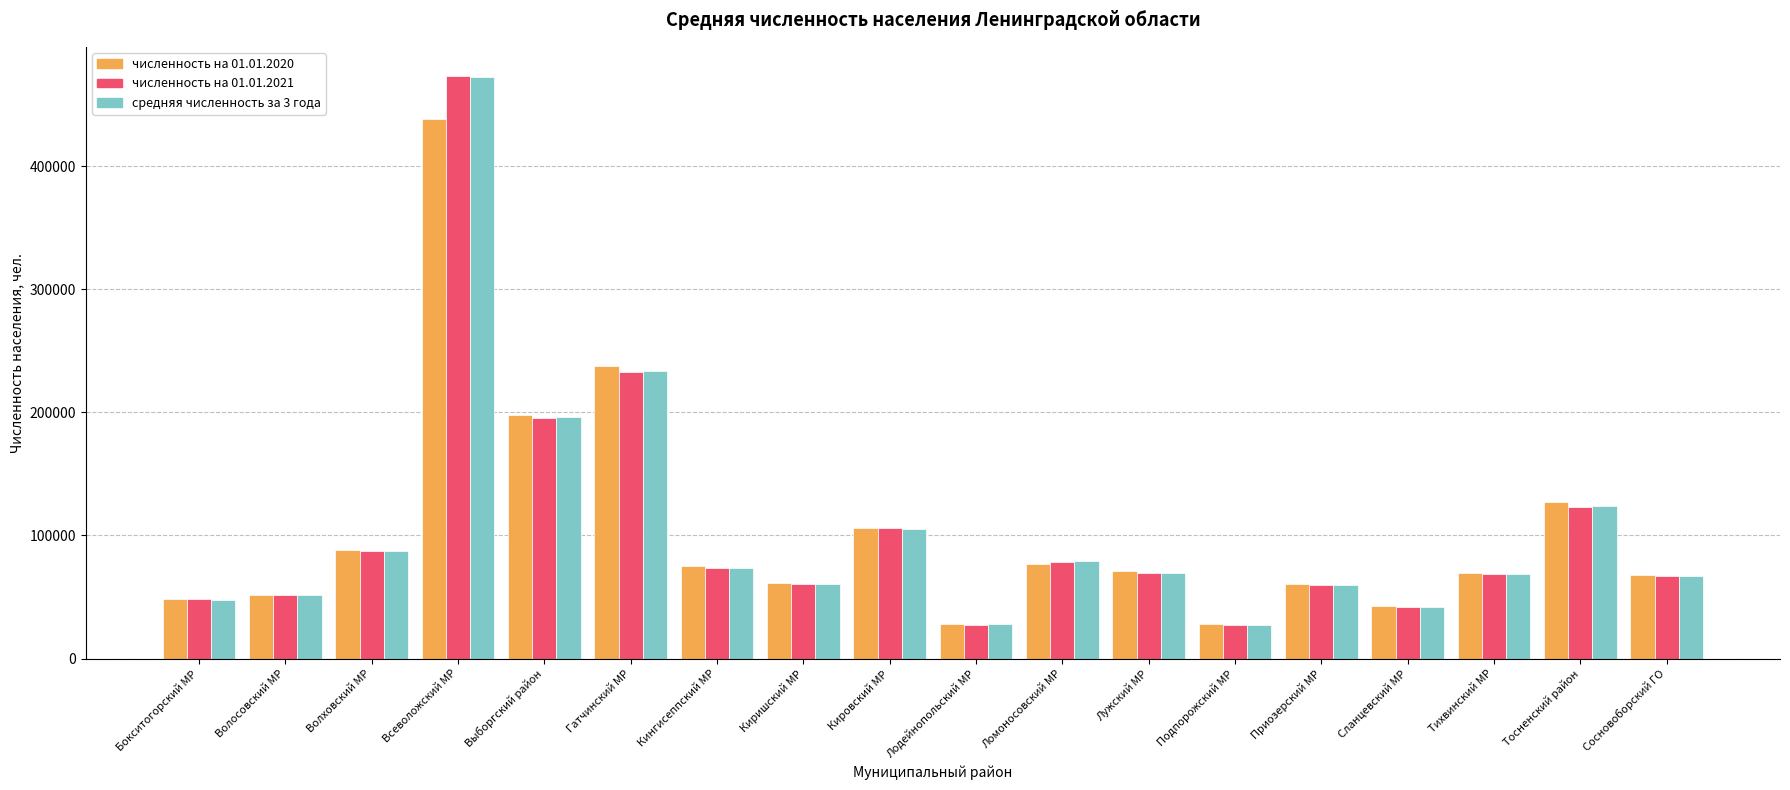

Where does the численность на 01.01.2021 series first go above 69153?

Волховский МР